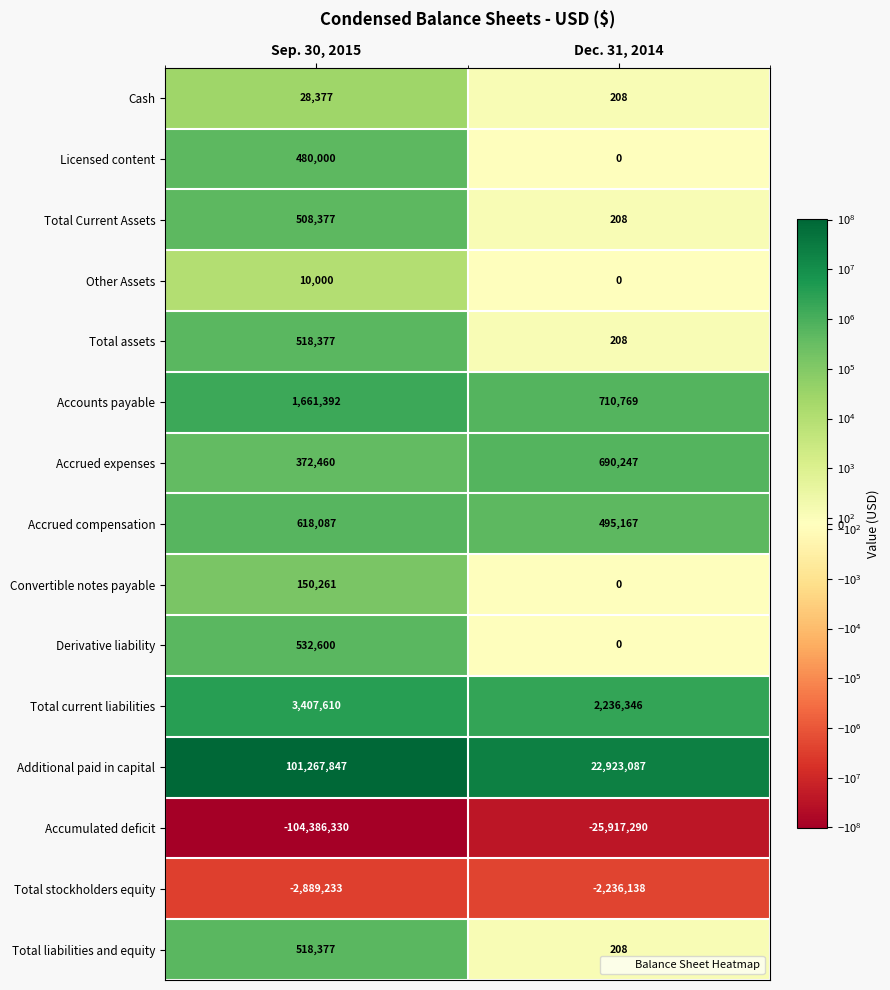

Which series changed the most between Sep. 30, 2015 and Dec. 31, 2014?

Accumulated deficit